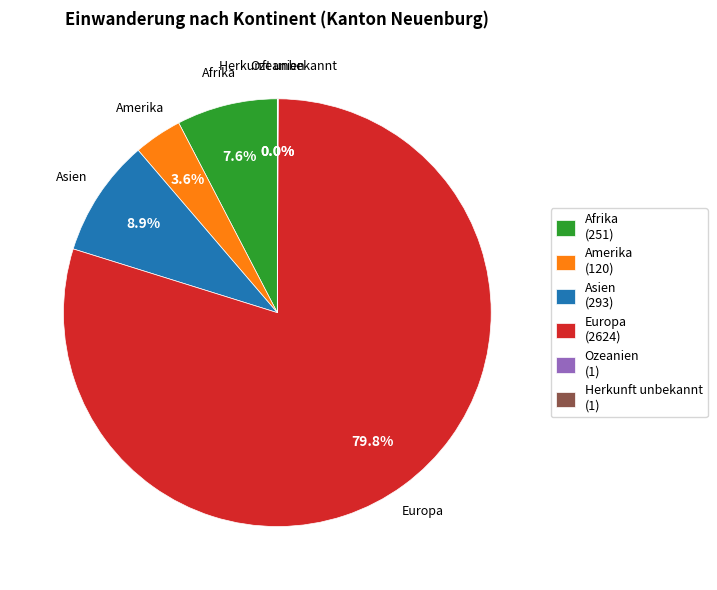

What is the ratio of the value at Asien to the value at Afrika?

1.2